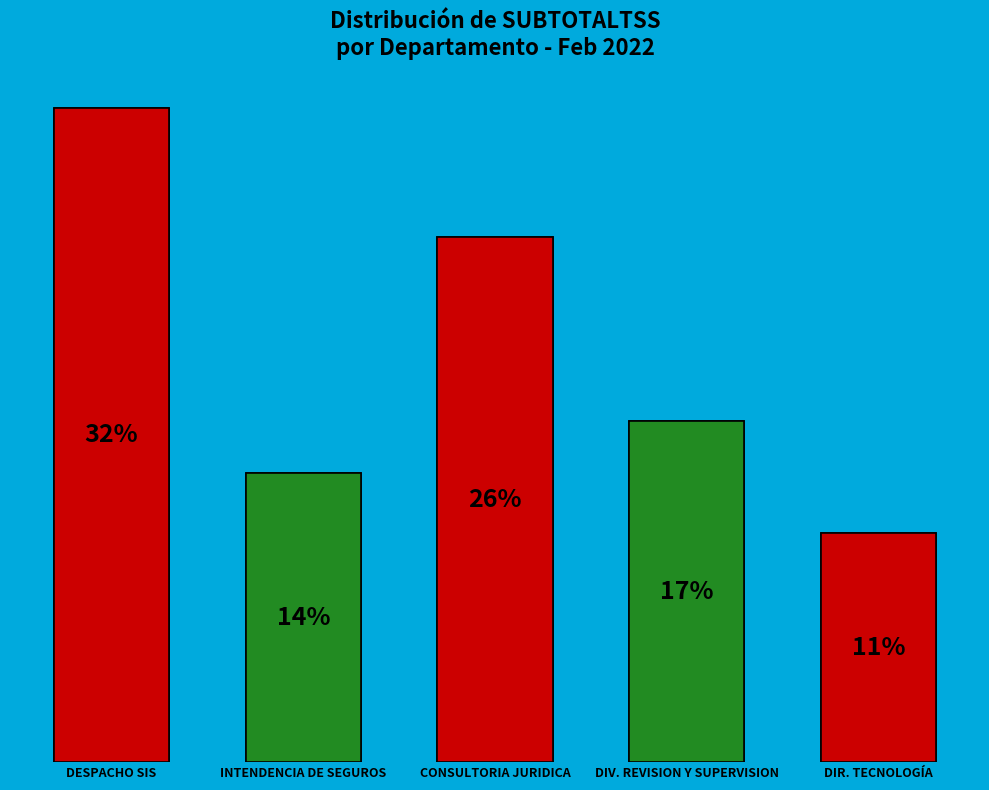

True or false: DIV. REVISION Y SUPERVISION accounts for 17% of the total.

True